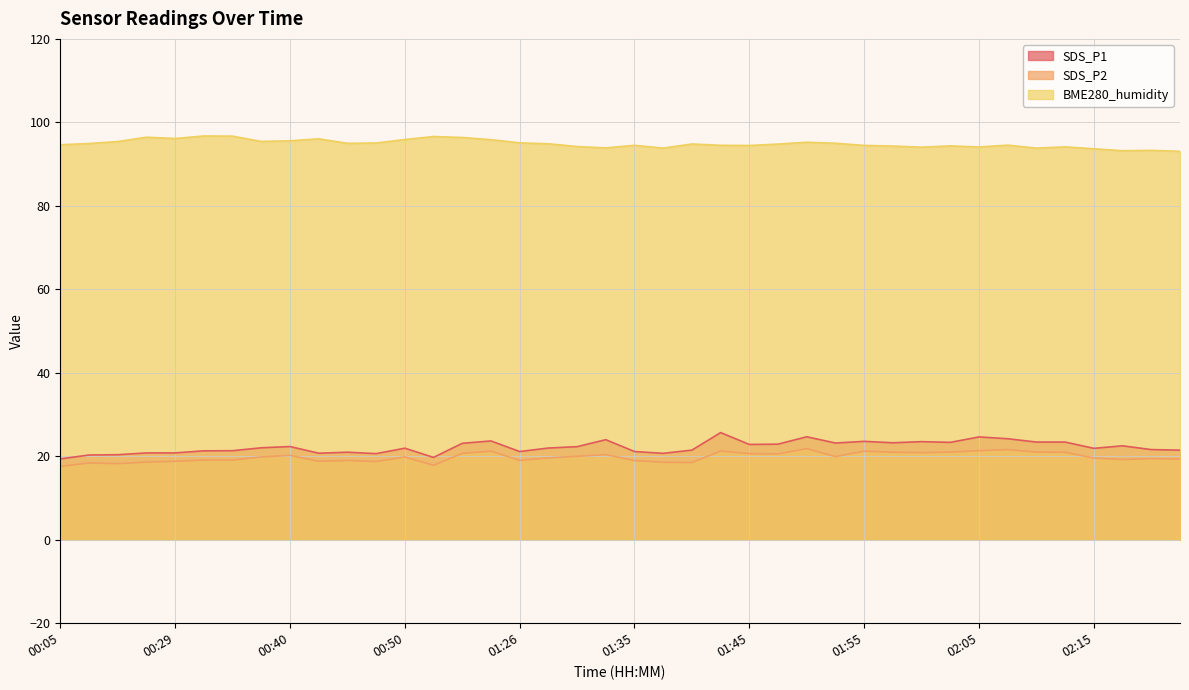

What is the sum of the SDS_P2 values at 01:48 and 00:05?

38.1